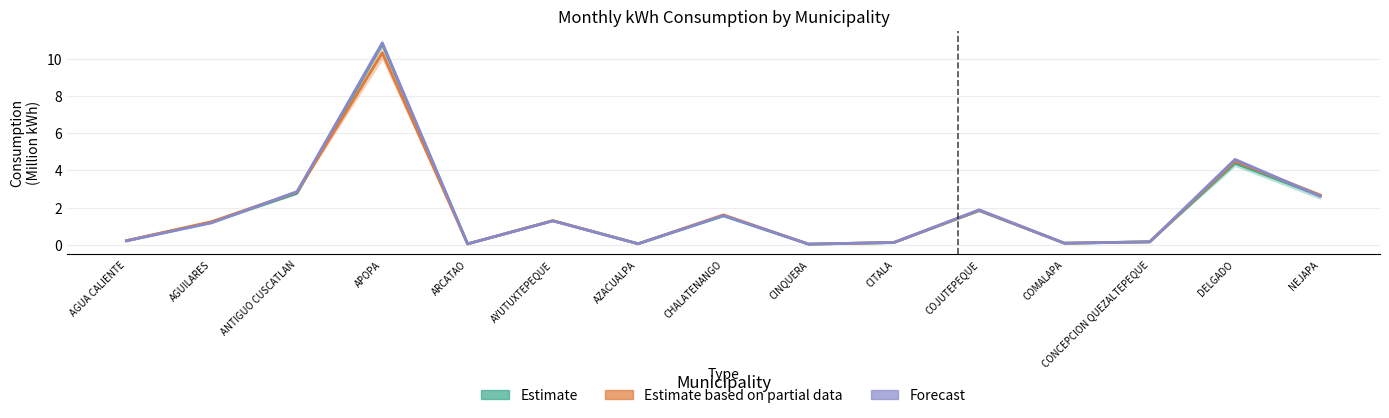

Does the chart display data point markers on the line(s)?

No